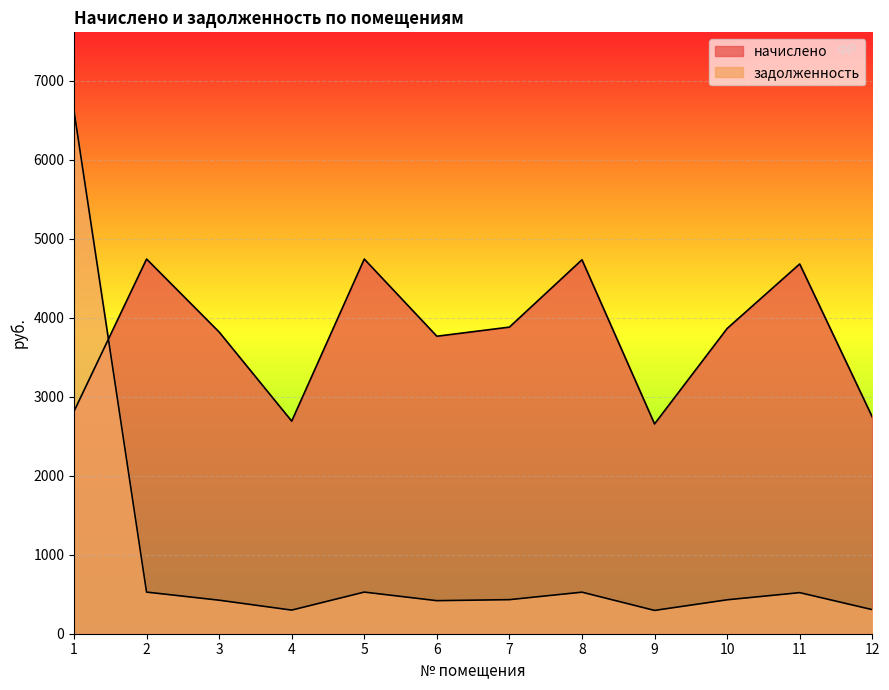

What is the difference between the начислено values at 10 and 9?

1208.2